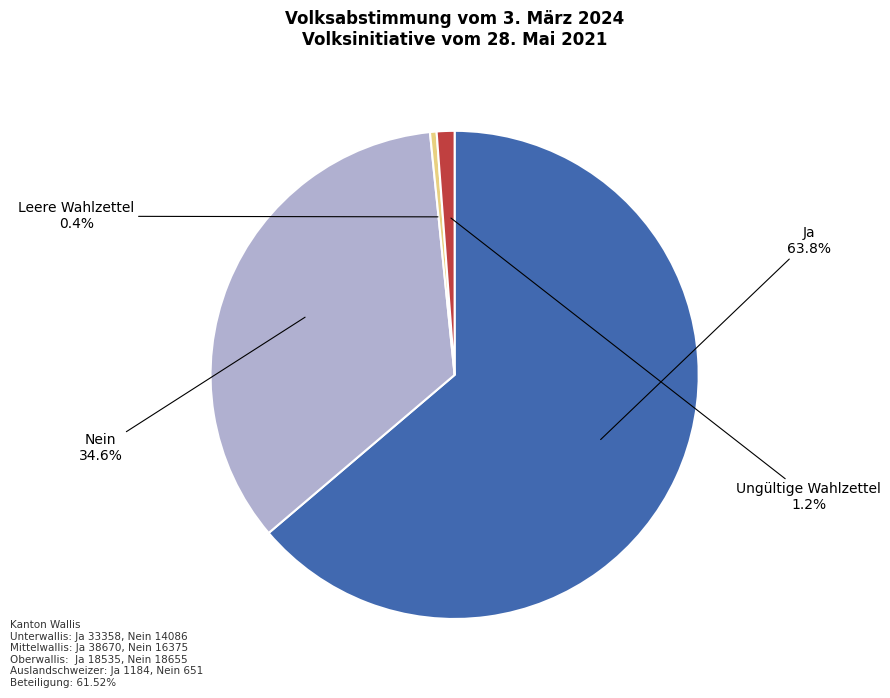

To the nearest percent, what percentage of the pie is Ungültige Wahlzettel?

1%